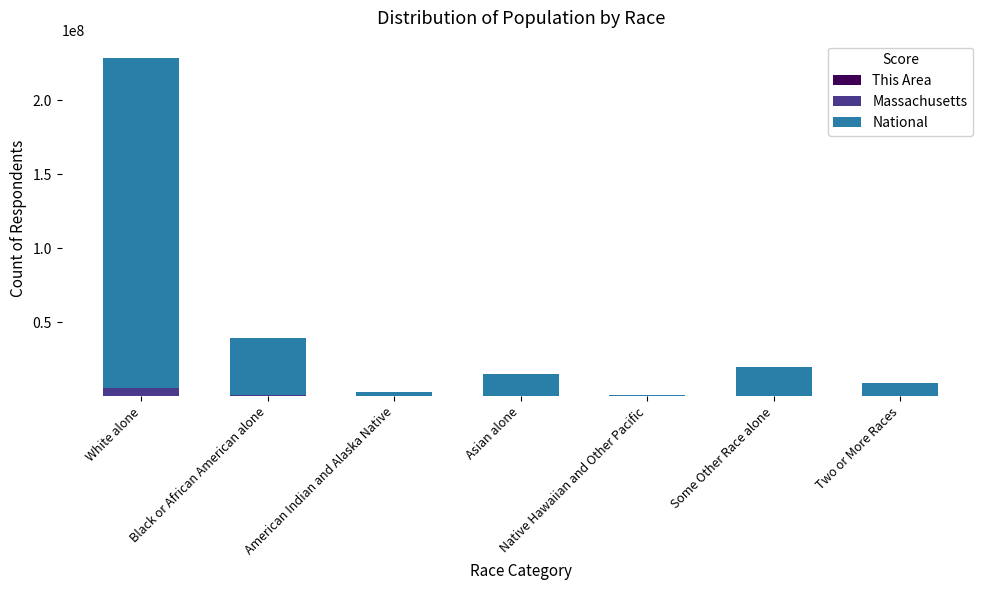

At which category is the sum across all series the highest?

White alone